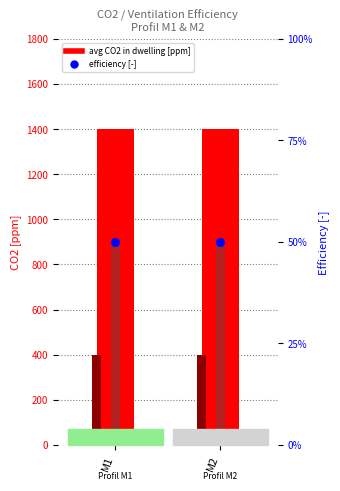

Is the value of exhaust CO2 [ppm] at M1 greater than the value of supply CO2 [ppm] at M1?

Yes